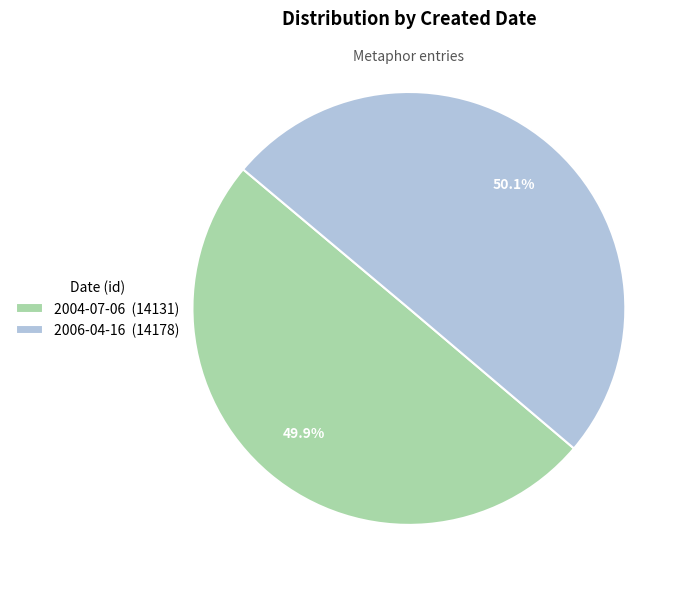

Approximately how many times larger is the value at 2006-04-16 (14178) compared to 2004-07-06 (14131)?

1.0